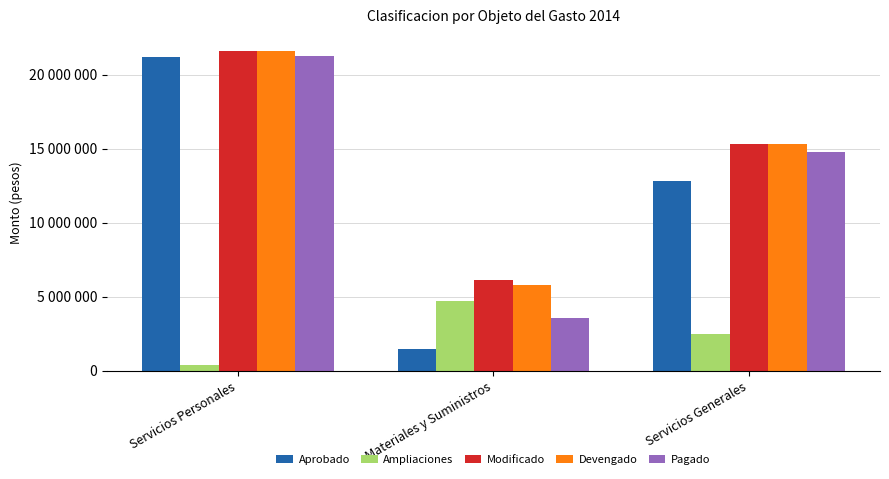

What is the average value of the Devengado series?

14220551